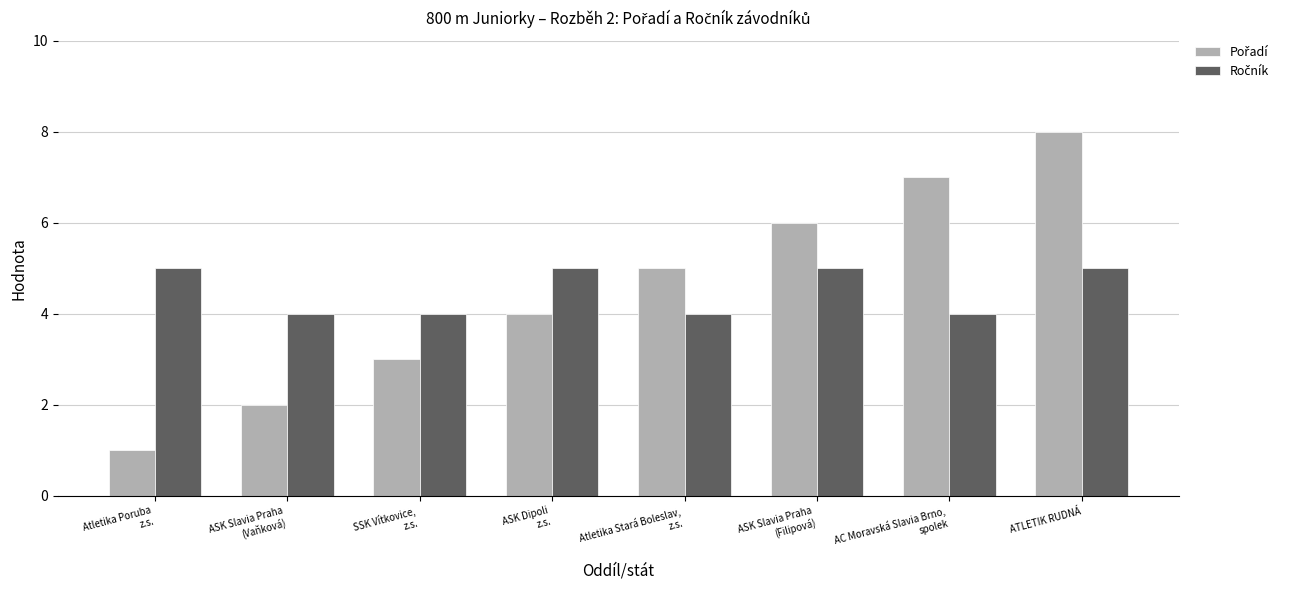

What is the greatest value displayed?

8